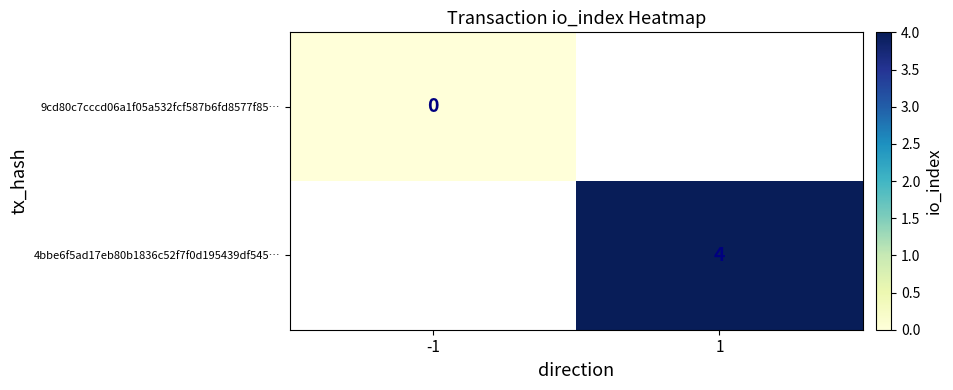

Count the number of data series in this chart.

2